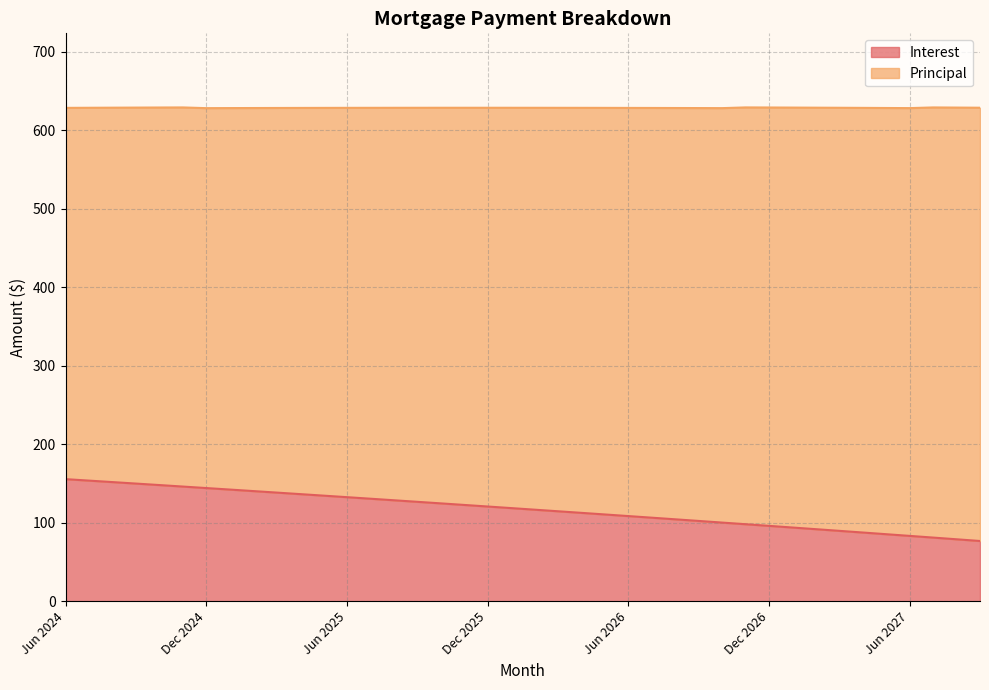

True or false: the data has more than 2 interior local peaks.

False